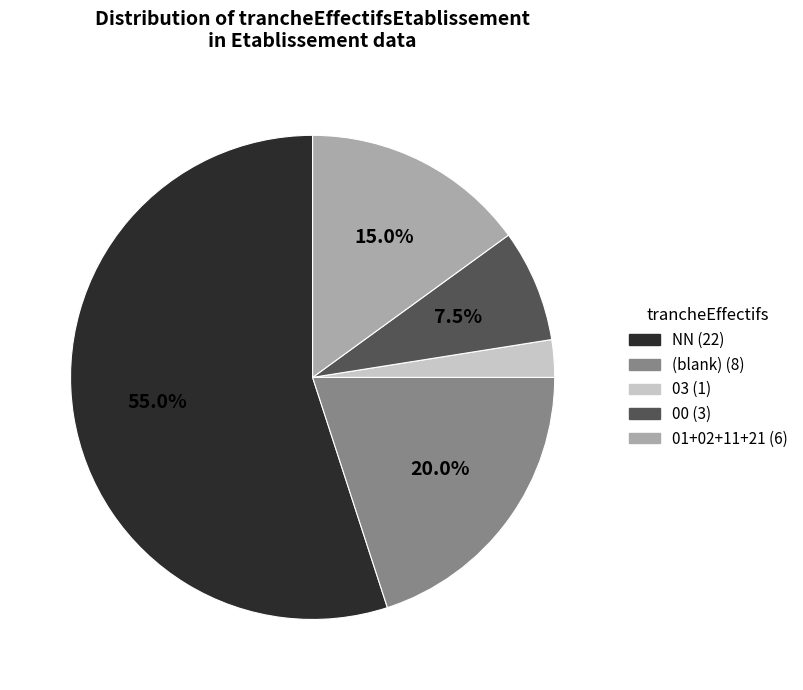

Is there any slice that represents more than half of the pie?

Yes